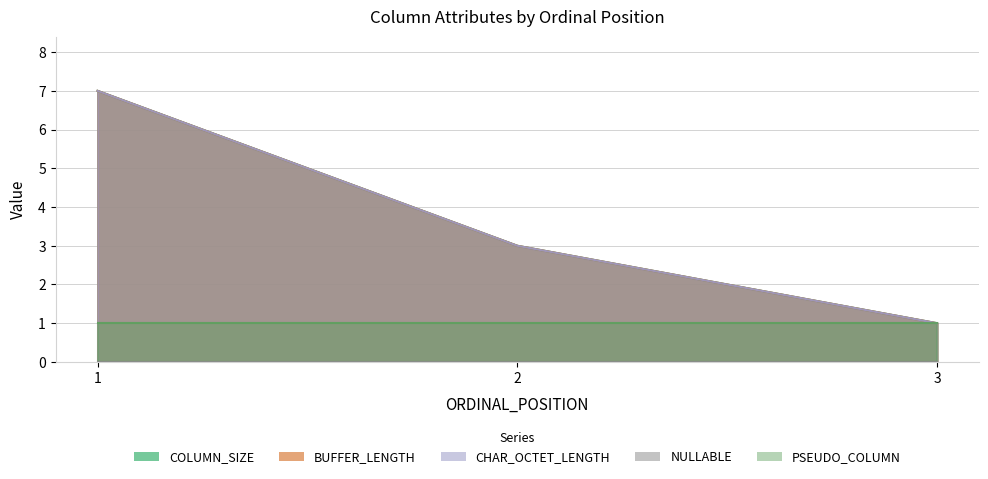

Rank the categories by BUFFER_LENGTH value from lowest to highest.

3, 2, 1